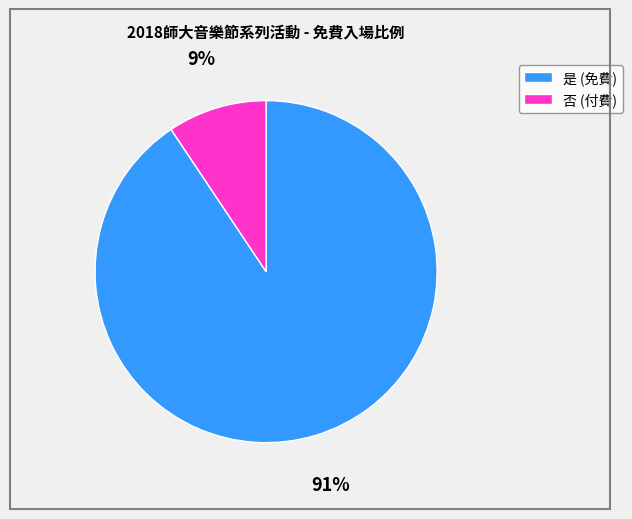

Count the number of slices in the pie.

2